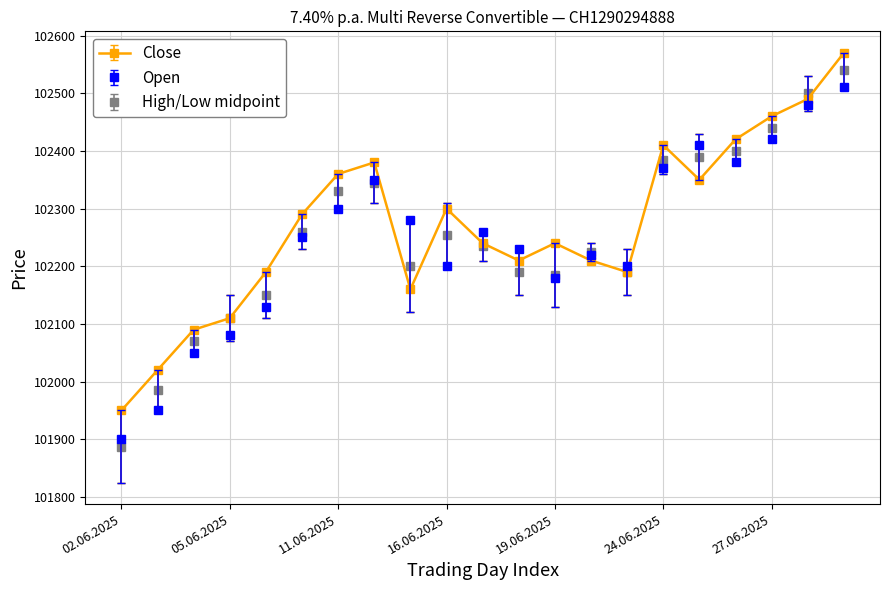

Which series has the largest range (max minus min)?

High/Low midpoint